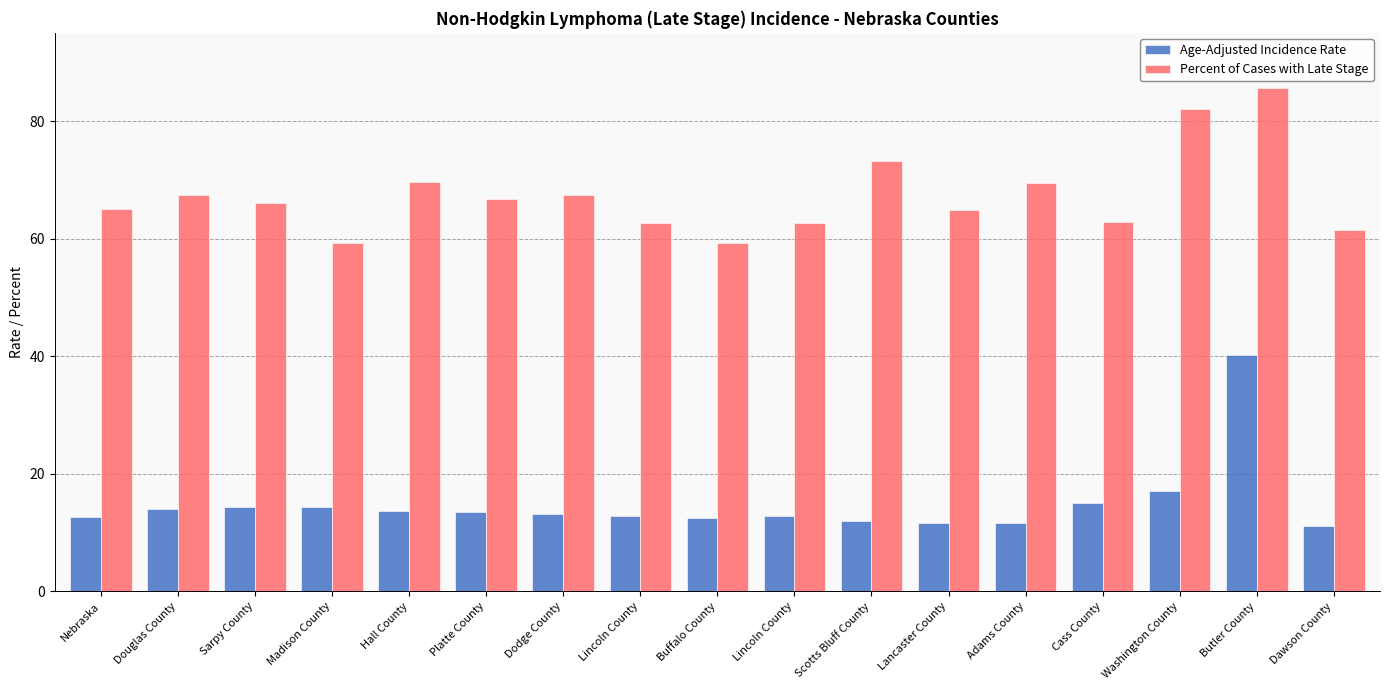

What are all the series names shown in the legend?

Age-Adjusted Incidence Rate, Percent of Cases with Late Stage